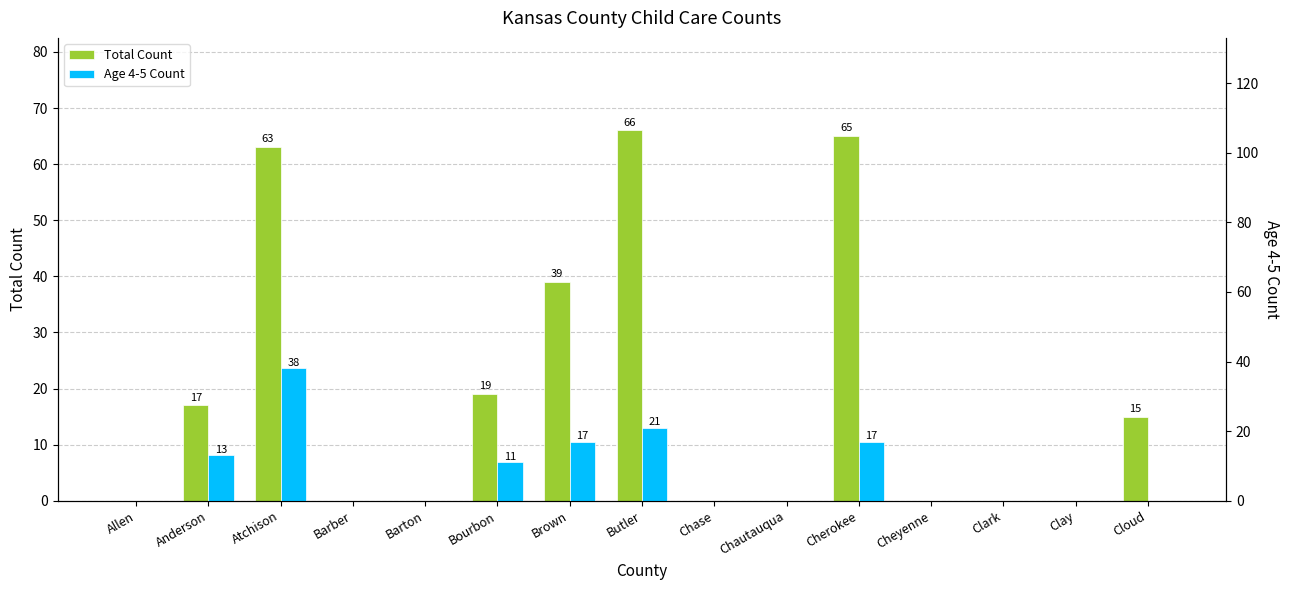

Reading left to right, what are all the values shown in this chart?

total_count: 0	17	63	0	0	19	39	66	0	0	65	0	0	0	15
age45_count: 0	13	38	0	0	11	17	21	0	0	17	0	0	0	0